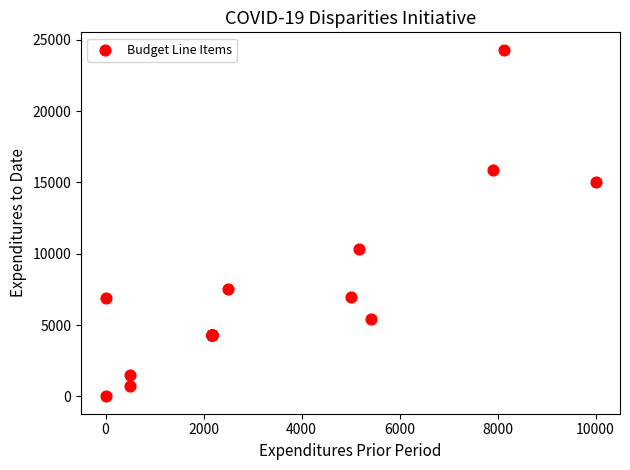

What Y value in the scatter plot is closest to 12150?

10333.3